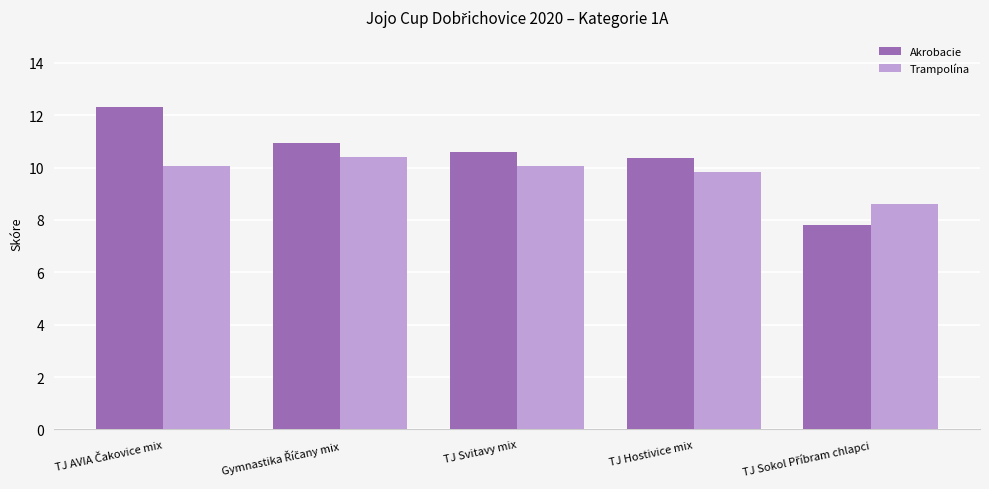

What are all the series names shown in the legend?

Akrobacie, Trampolína